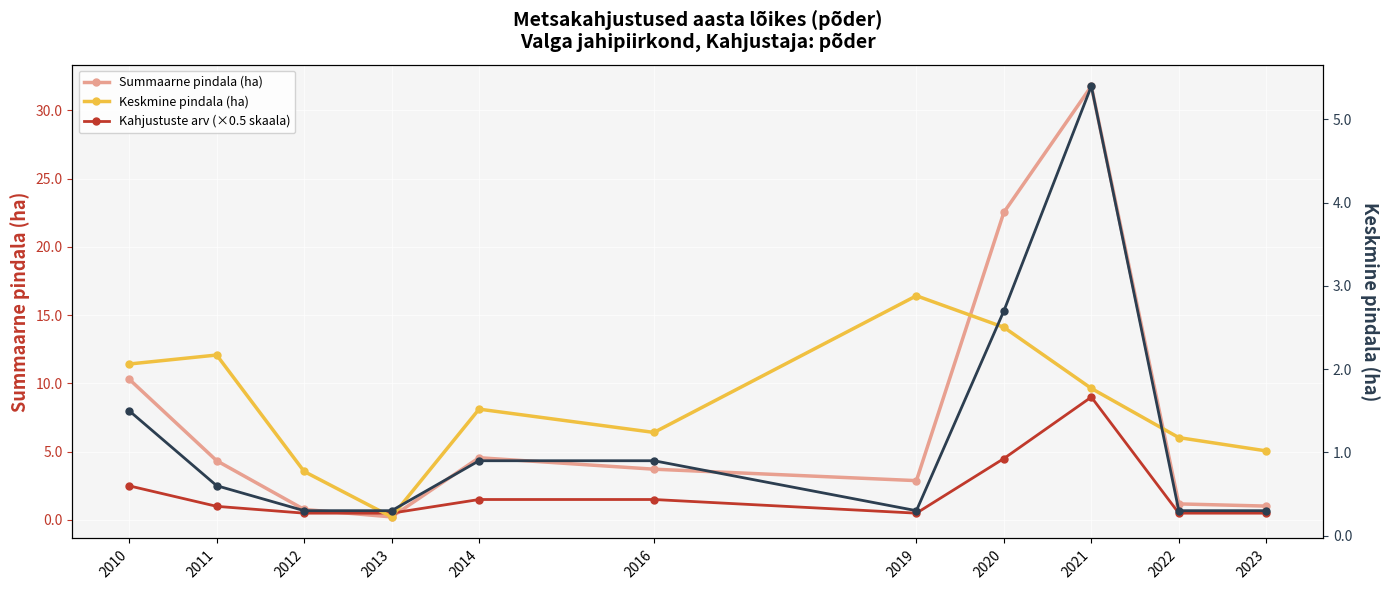

At 2016, list the series in order from smallest to largest.

Normeeritud arv (ax2), Keskmine pindala (ha), Kahjustuste arv (×0.5 skaala), Summaarne pindala (ha)